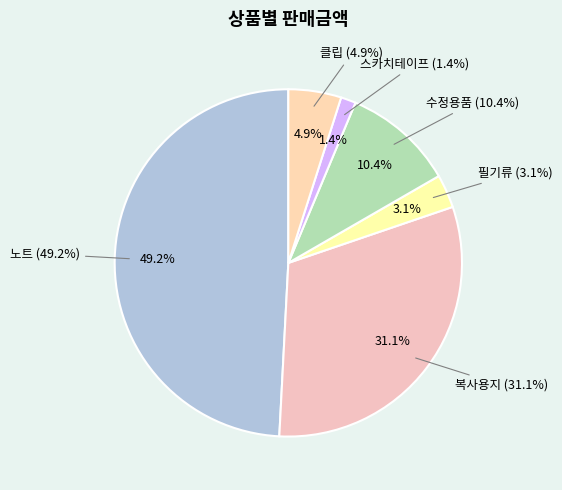

To the nearest percent, what is the average slice percentage?

17%